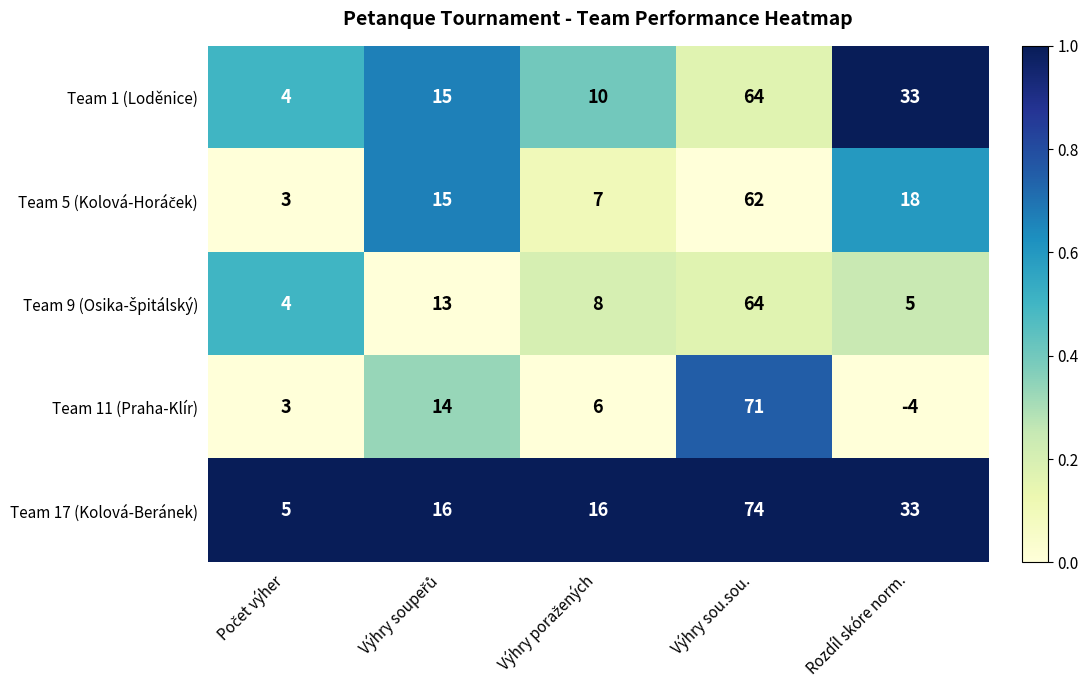

What is the average value of the Team 17 (Kolová-Beránek) series?

29